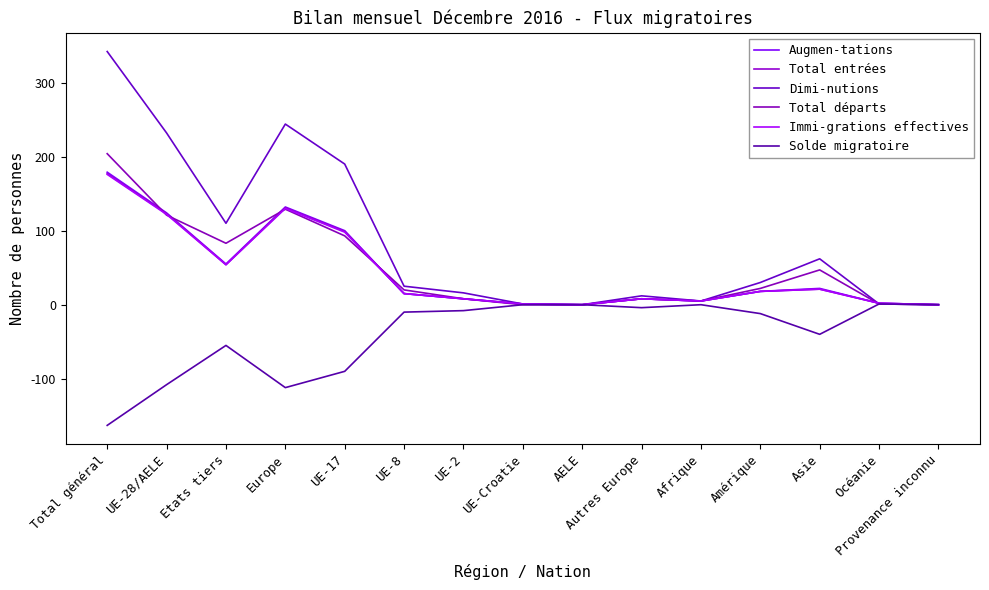

At which category does Total départs reach its first local valley?

Etats tiers